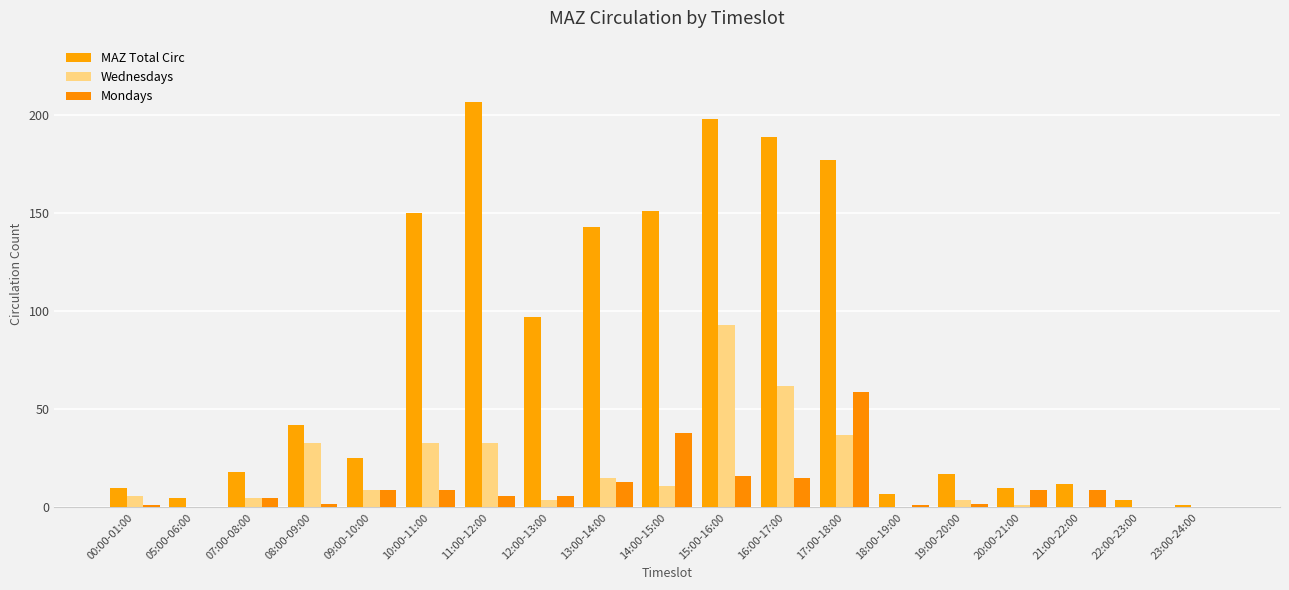

What is the difference between the maximum and minimum values in the MAZ Total Circ series?

206